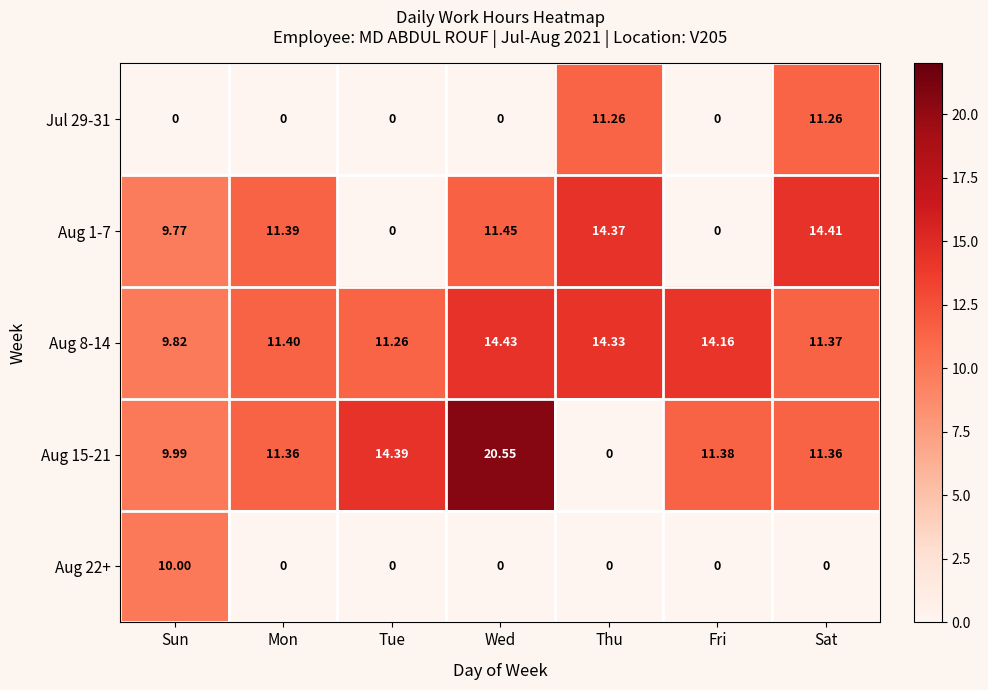

What is the greatest value displayed?

20.6